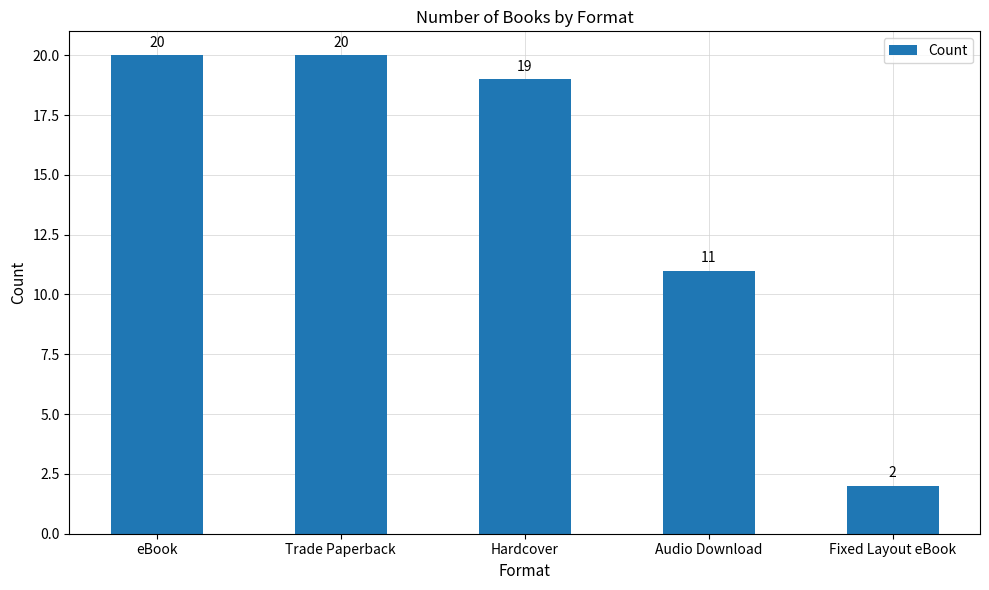

At which label is the value closest to 11?

Audio Download